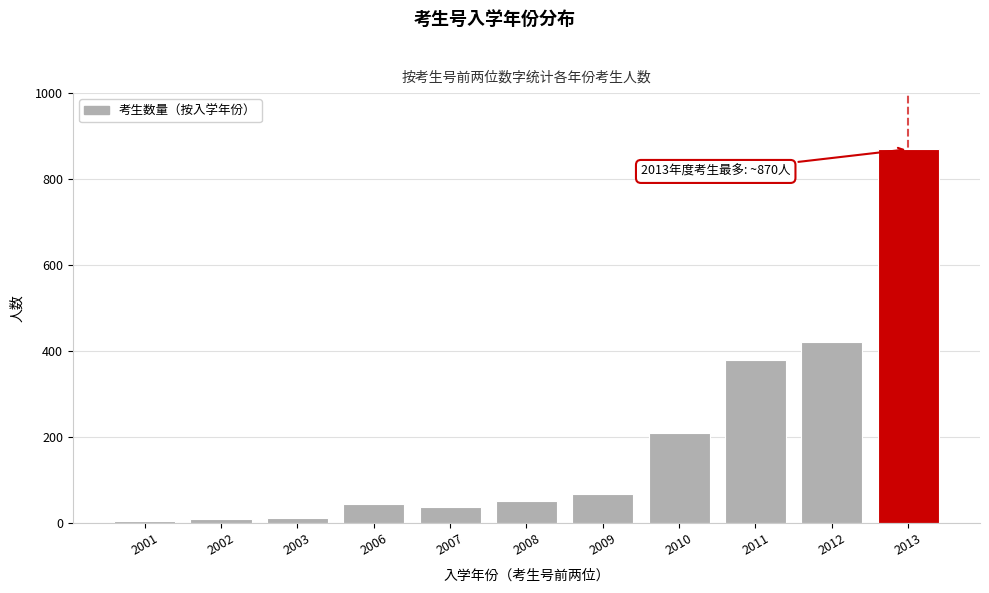

The chart shows a value of 210 at 2010. True or false?

True